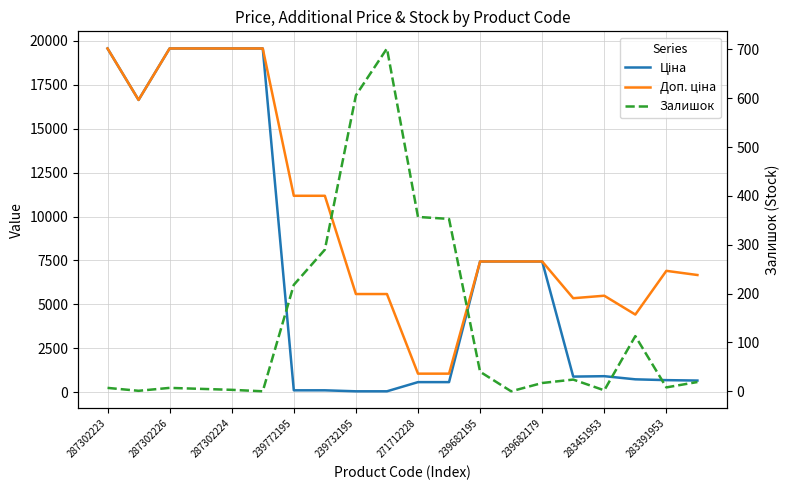

Reading right to left, what are all the values shown in this chart?

Ціна: 667.4	691.0	737.2	915.8	892.2	7444.6	7444.6	7444.6	578.1	578.1	55.9	55.9	111.8	111.8	19564.9	19564.9	19564.9	19564.9	16636.8	19564.9
Доп. ціна: 6673.6	6910.3	4423.0	5495.0	5353.1	7444.6	7444.6	7444.6	1060.0	1060.0	5591.0	5591.0	11182.0	11182.0	19564.9	19564.9	19564.9	19564.9	16636.8	19564.9
Залишок: 19.0	8.0	113.0	2.0	24.0	17.0	0.0	40.0	353.0	357.0	702.0	606.0	290.0	218.0	0.0	3.0	5.0	7.0	1.0	7.0